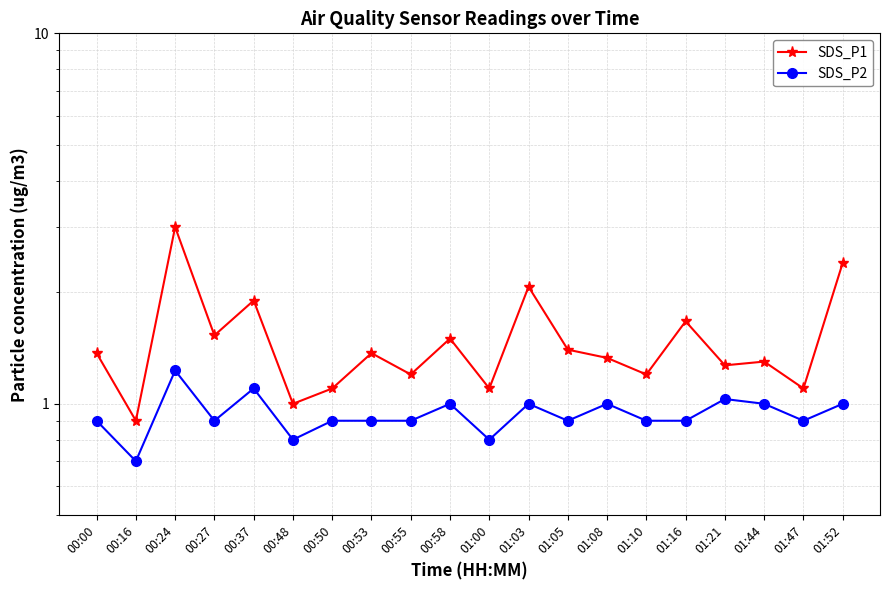

What is the difference between the second highest and second lowest values in the SDS_P1 series?

1.4